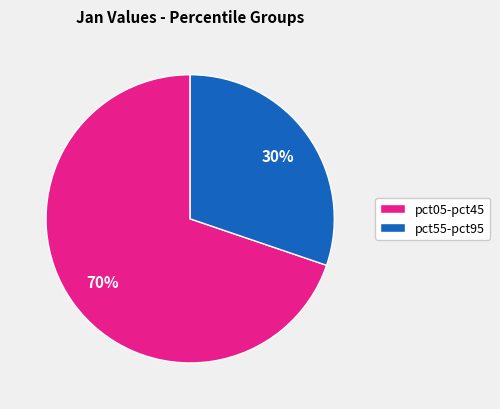

Combined, do pct55-pct95 and pct05-pct45 account for over 50%?

Yes